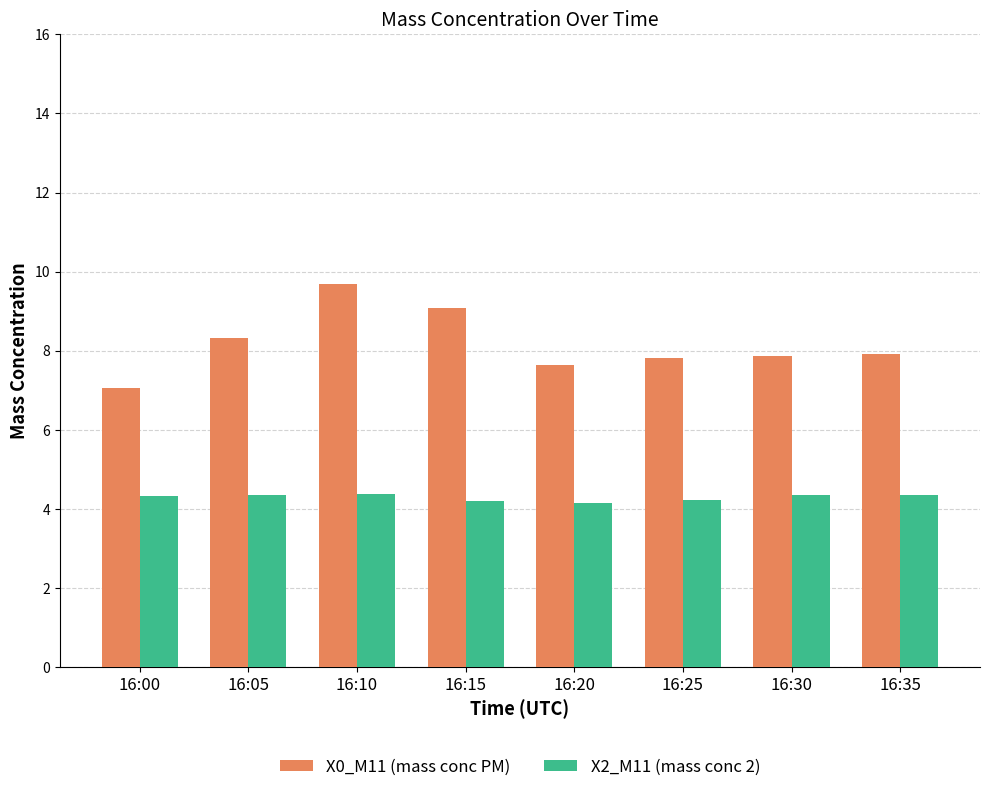

What is the value of the X0_M11 (mass conc PM) bar at the 1st from the left?

7.1